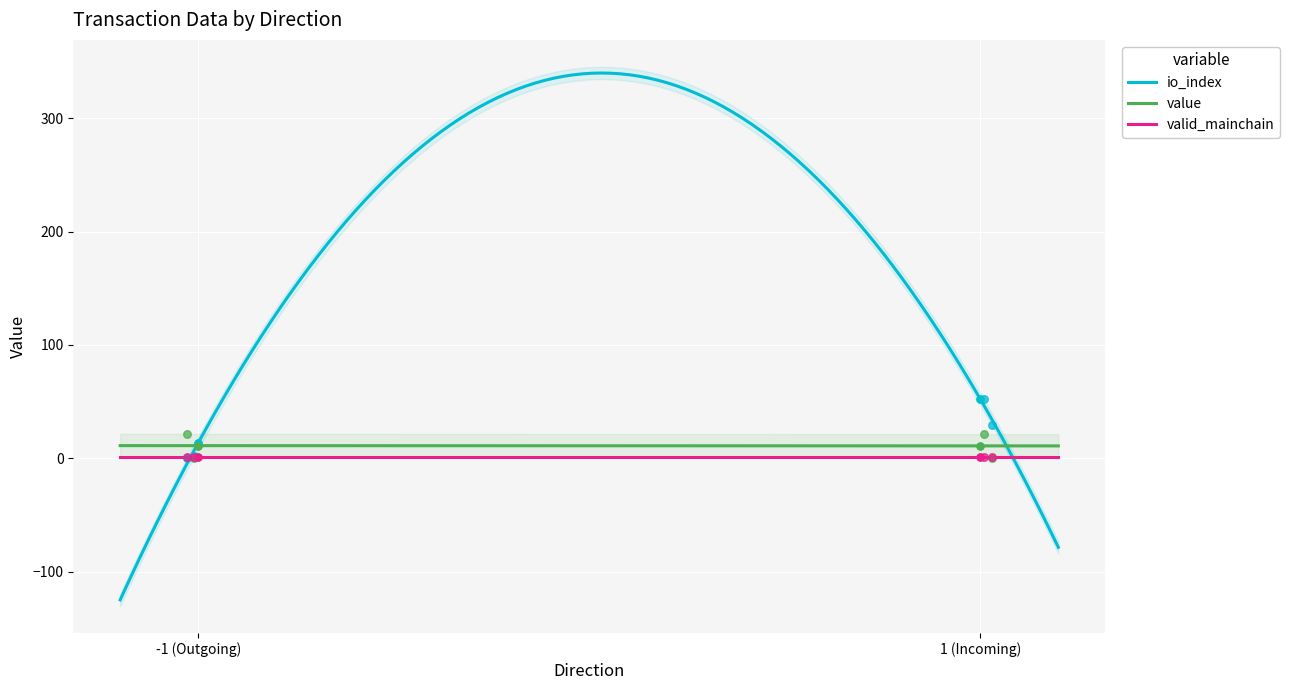

Which series contains the lowest Y value?

io_index